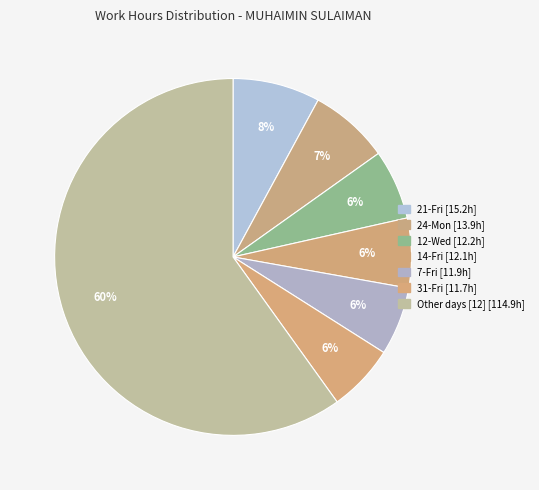

Count the number of slices in the pie.

7